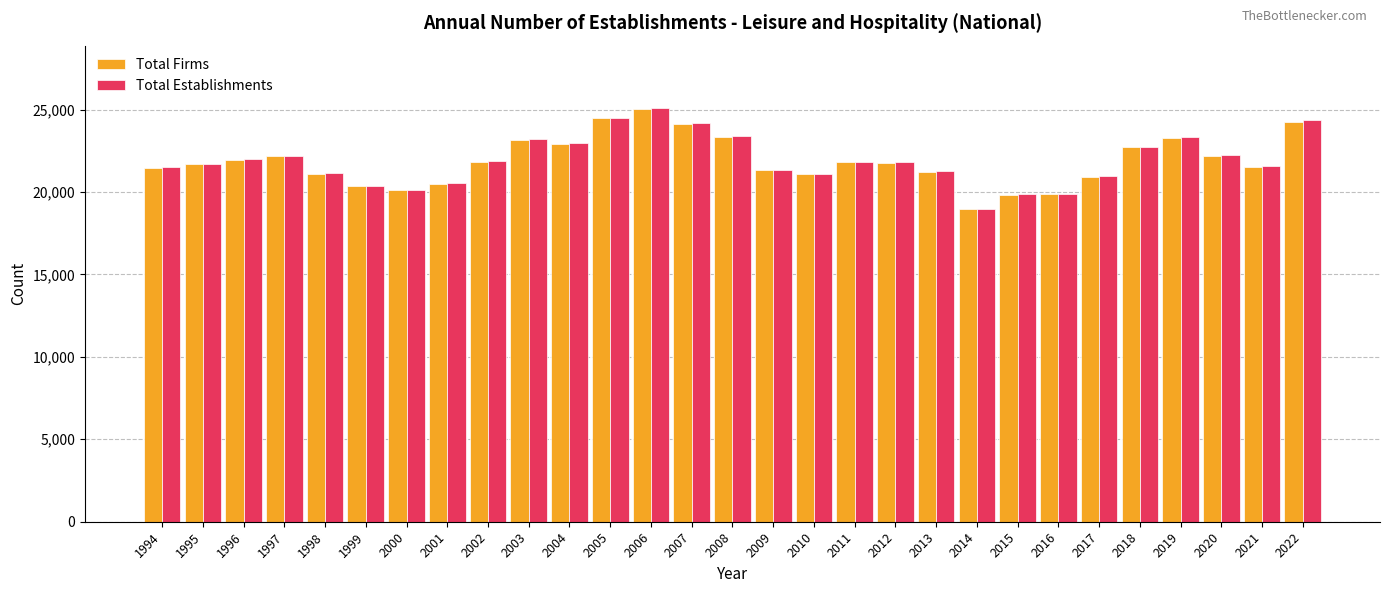

What is the difference between the Total Firms values at 2004 and 2009?

1606